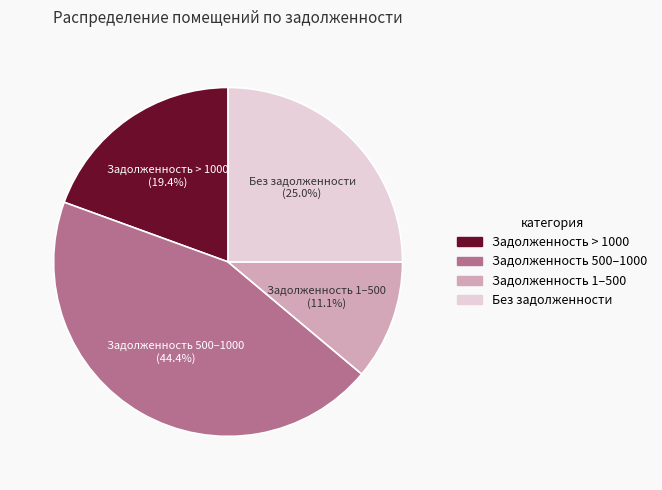

To the nearest percent, what is the average slice percentage?

25%